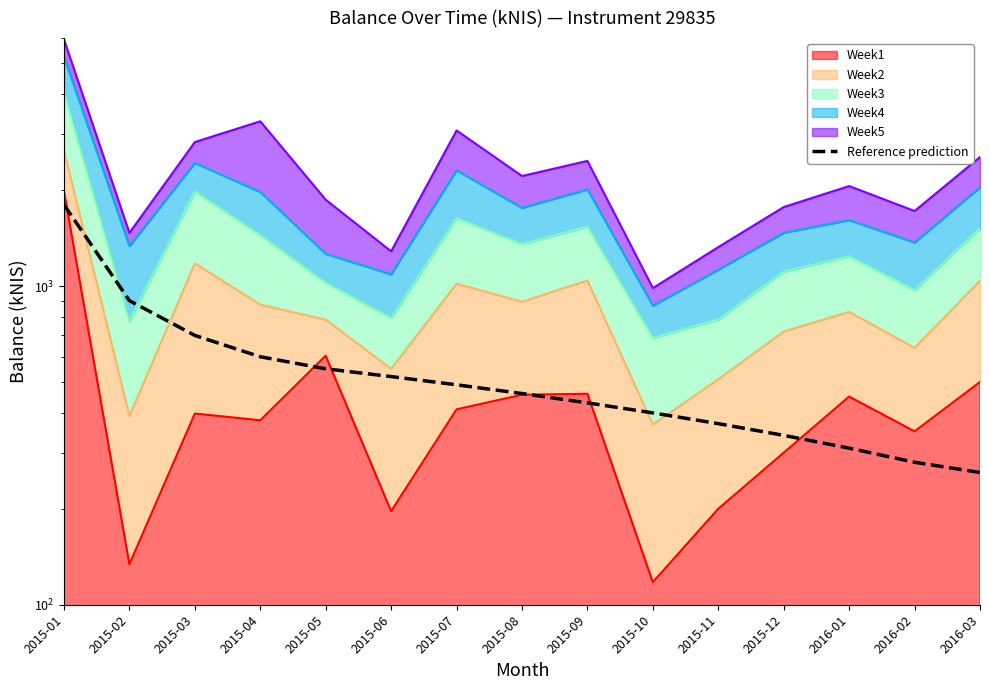

True or false: the data shows 717 at 2015-07.

False